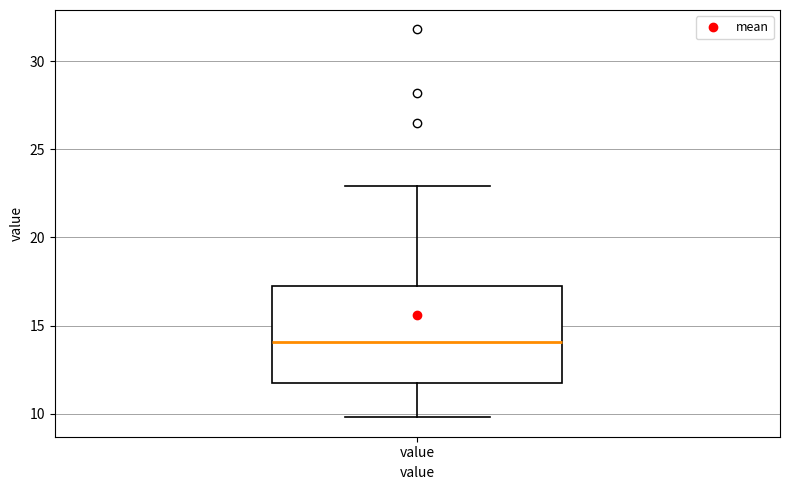

Transcribe this box plot: give where the median line is, the range the box spans, and where the two whiskers end, as read against the y-axis. The values are not printed on the chart, so give them approximately, as read against the axis.

median 14.0, box 12.0 to 17.5, whiskers 10.0 to 23.0